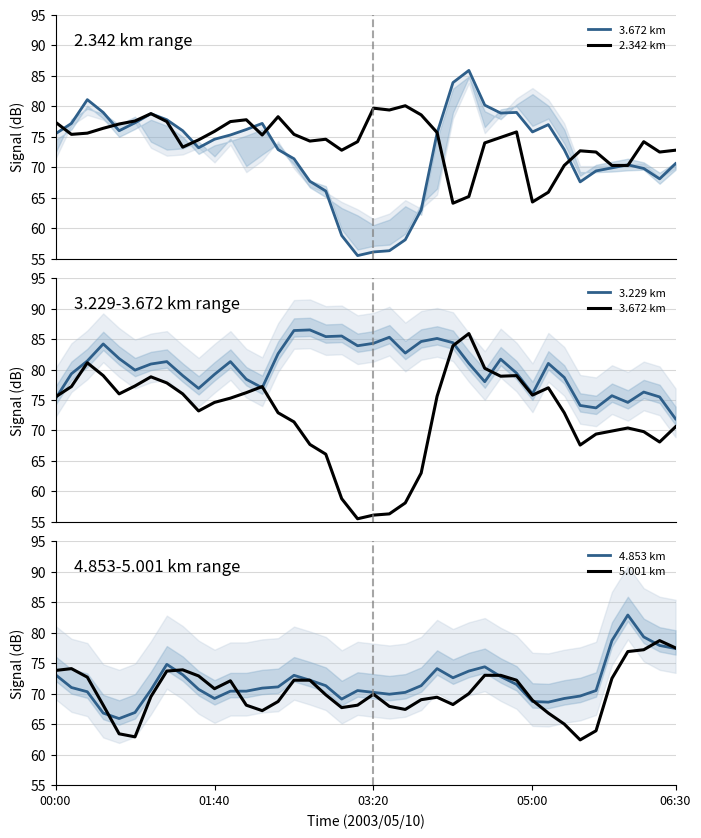

What is the highest value of the 4.853 km series?

82.9